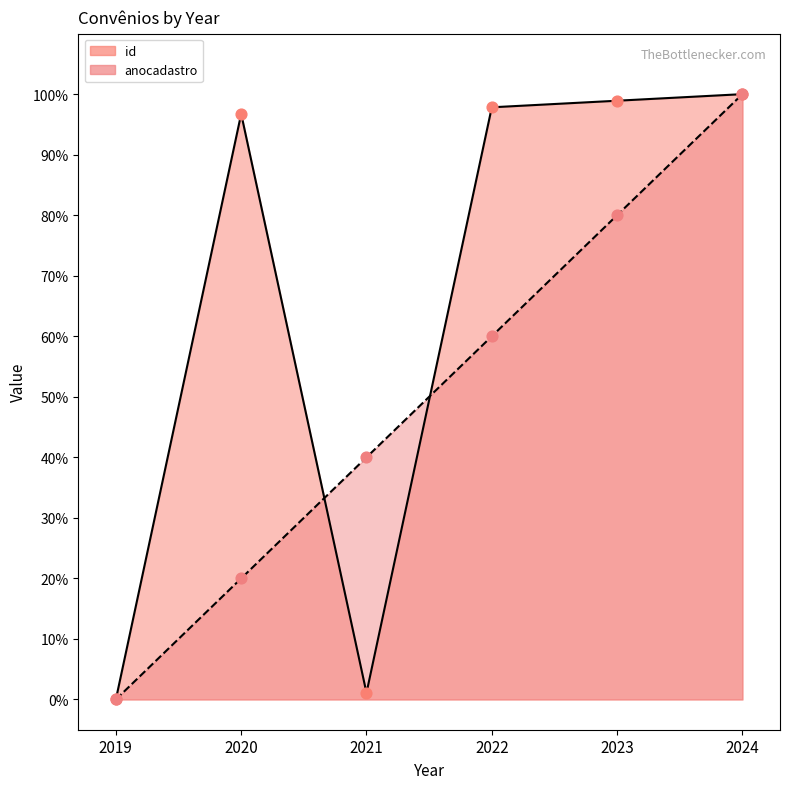

What is the total value across all series at 2023?

178.9